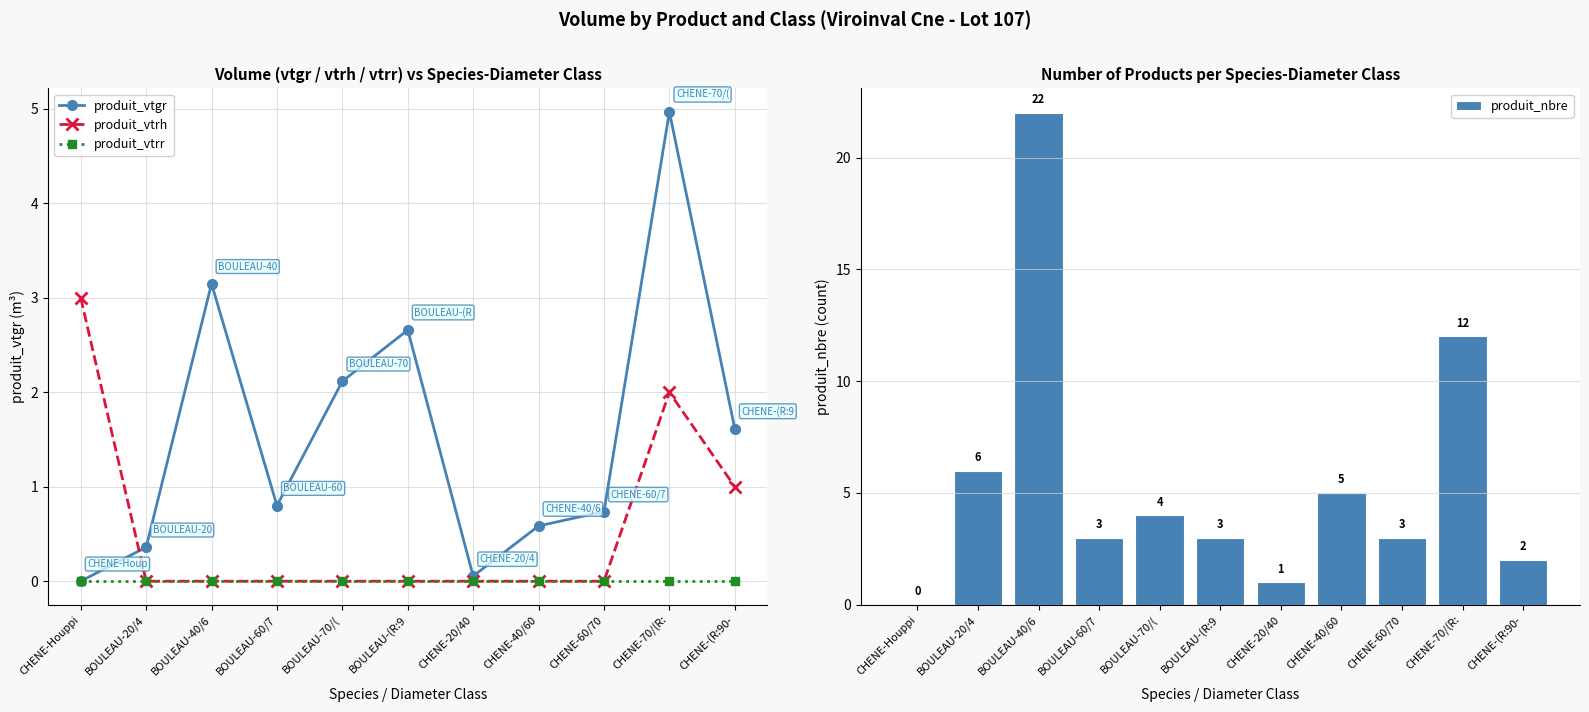

Are the bars grouped side by side (vs. stacked)?

Yes